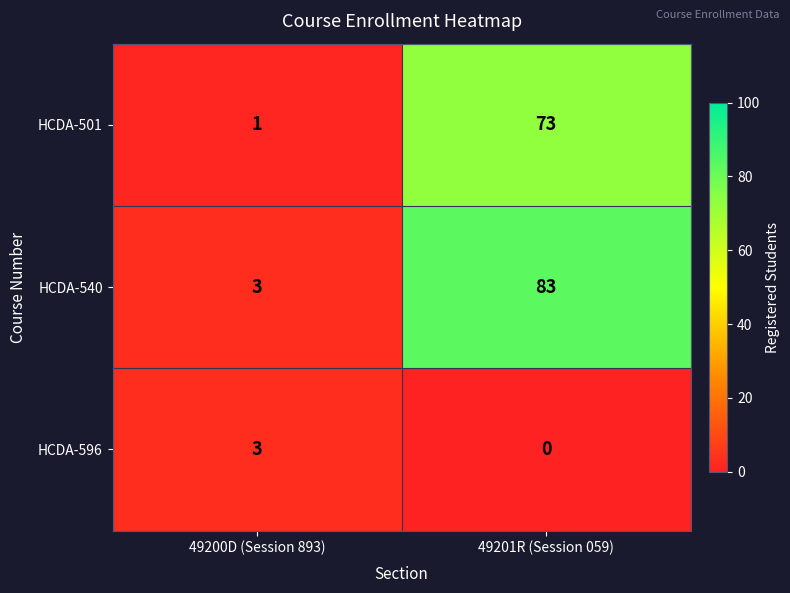

Where is HCDA-540 nearest to the value 43?

49200D (Session 893)